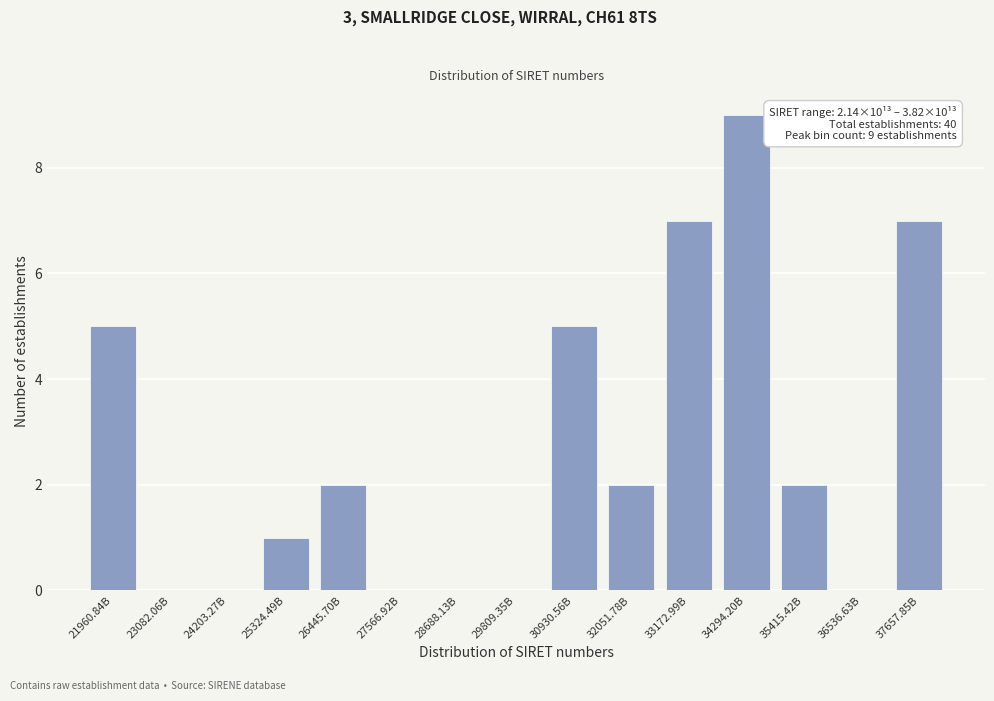

Reading left to right, extract all data points from this chart.

21960.84B=5	23082.06B=0	24203.27B=0	25324.49B=1	26445.70B=2	27566.92B=0	28688.13B=0	29809.35B=0	30930.56B=5	32051.78B=2	33172.99B=7	34294.20B=9	35415.42B=2	36536.63B=0	37657.85B=7